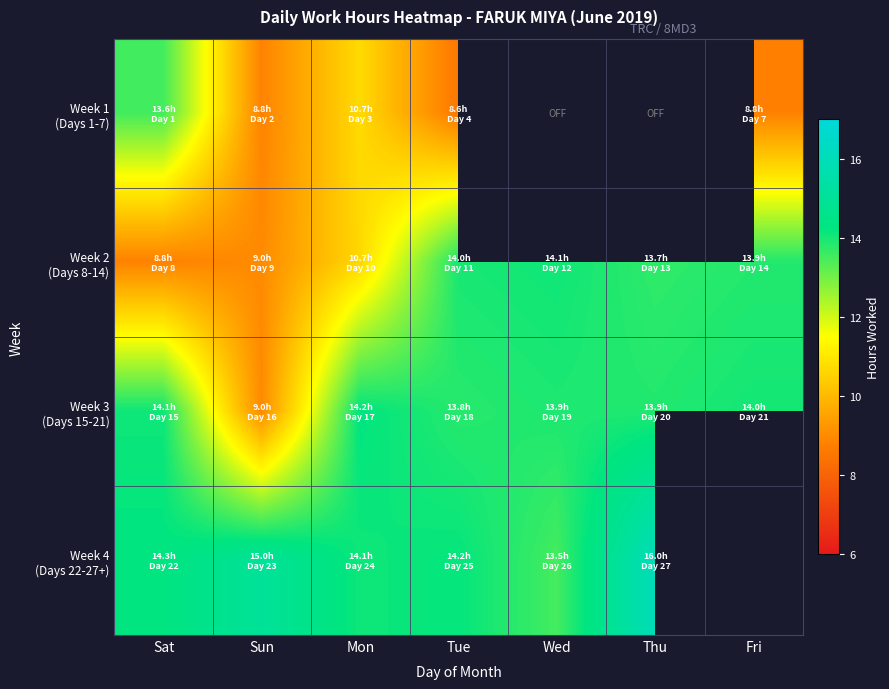

Which series has the largest total across all categories?

Week 3 (Days 15-21)